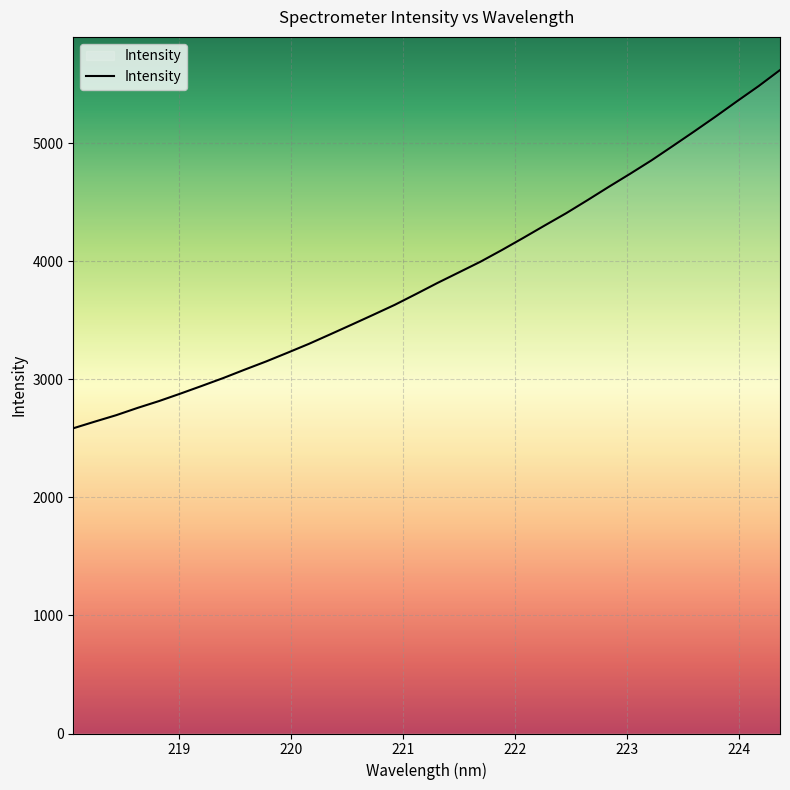

What is the difference between the maximum and minimum values?

3034.0